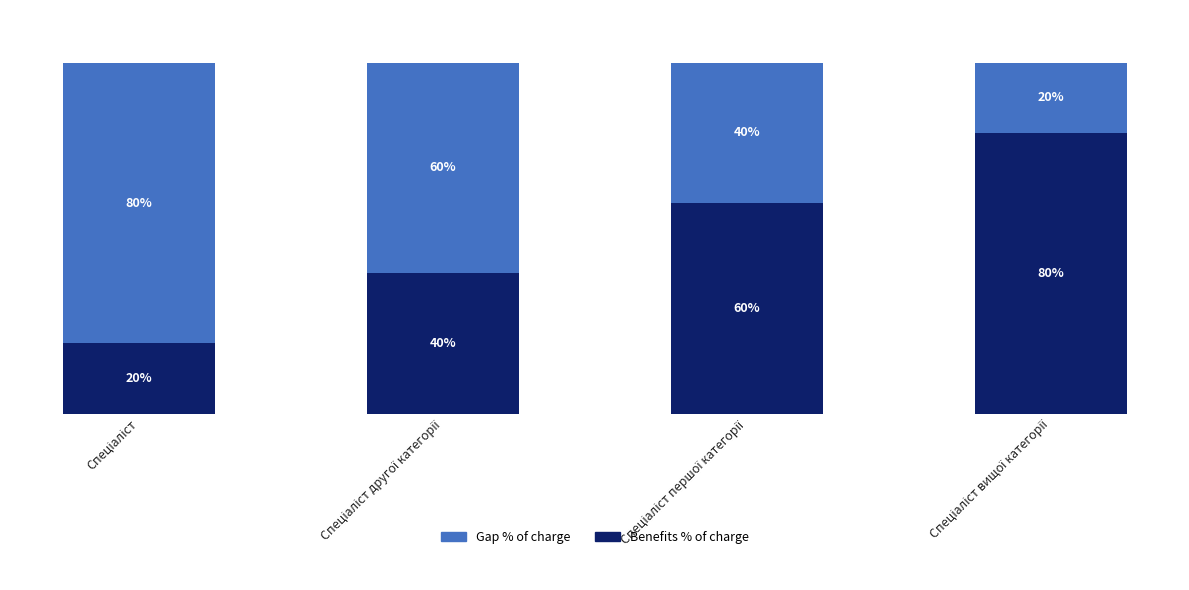

What are all the series names shown in the legend?

Gap % of charge, Benefits % of charge